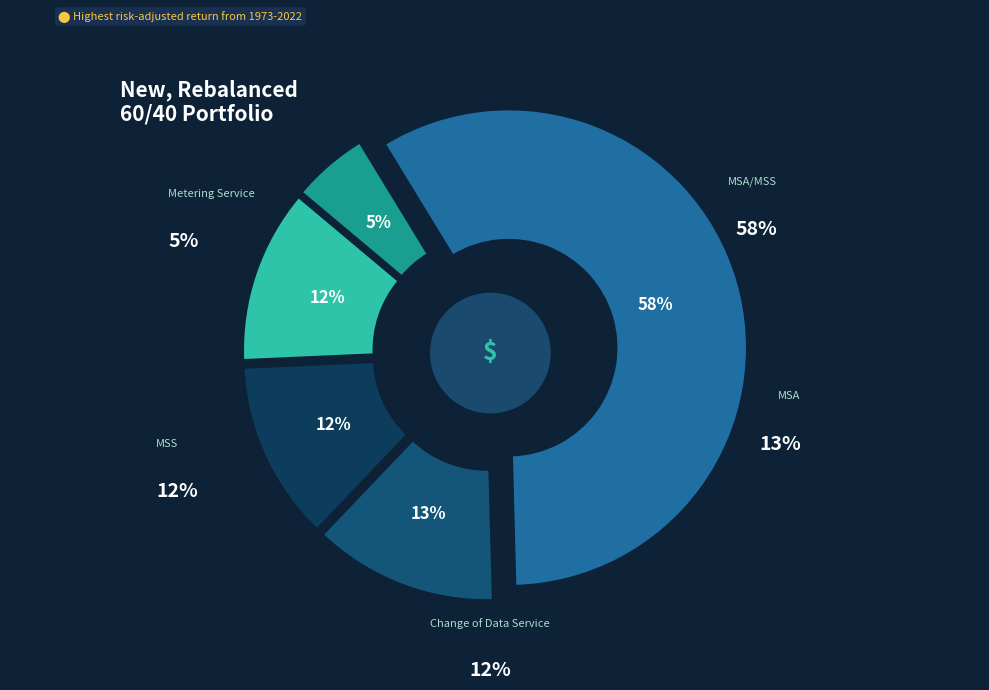

What portion of the pie excludes Metering Service?

94.8%